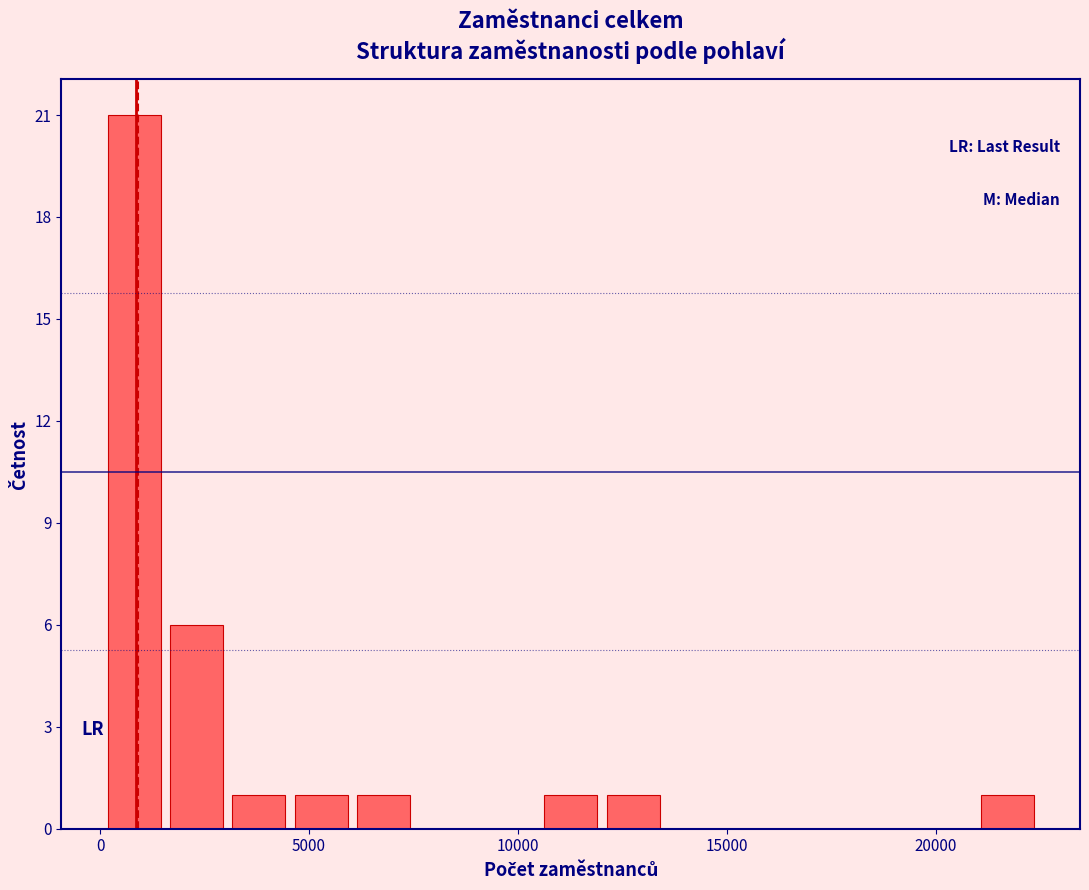

Read against the x-axis, roughly where is the centre of the tallest bar?

1000